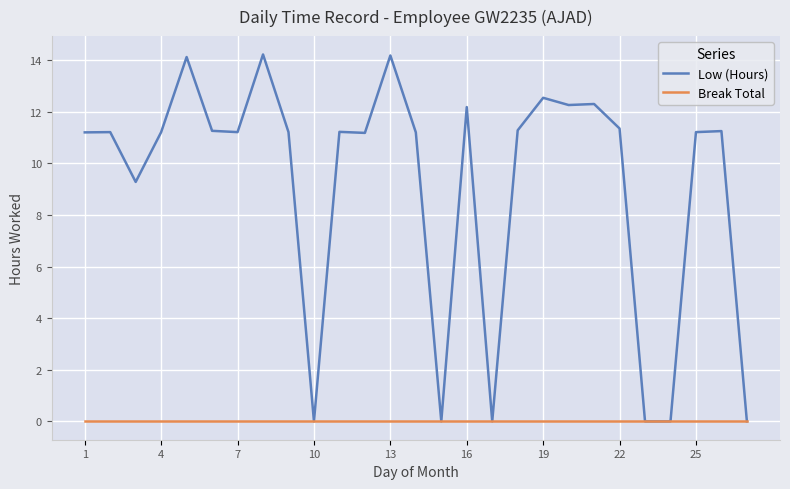

Which series has the largest total across all categories?

Low (Hours)